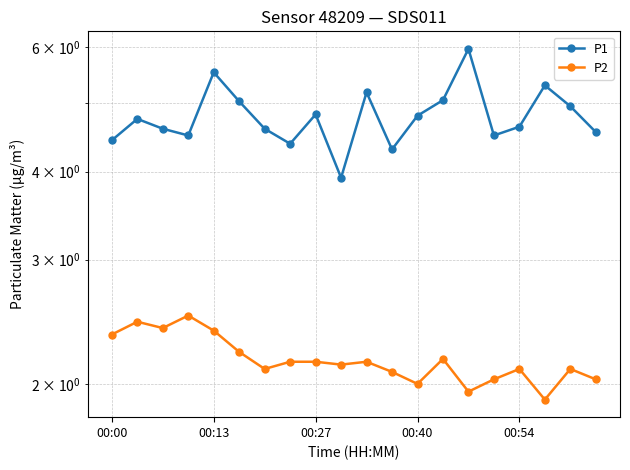

Reading left to right, transcribe all the data shown in this chart.

P1: 4.4	4.8	4.6	4.5	5.5	5.0	4.6	4.4	4.8	3.9	5.2	4.3	4.8	5.0	6.0	4.5	4.6	5.3	5.0	4.5
P2: 2.4	2.5	2.4	2.5	2.4	2.2	2.1	2.1	2.1	2.1	2.1	2.1	2.0	2.2	1.9	2.0	2.1	1.9	2.1	2.0